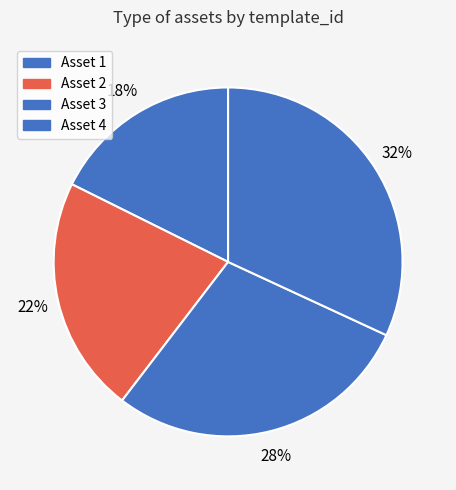

How many segments does this pie chart have?

4